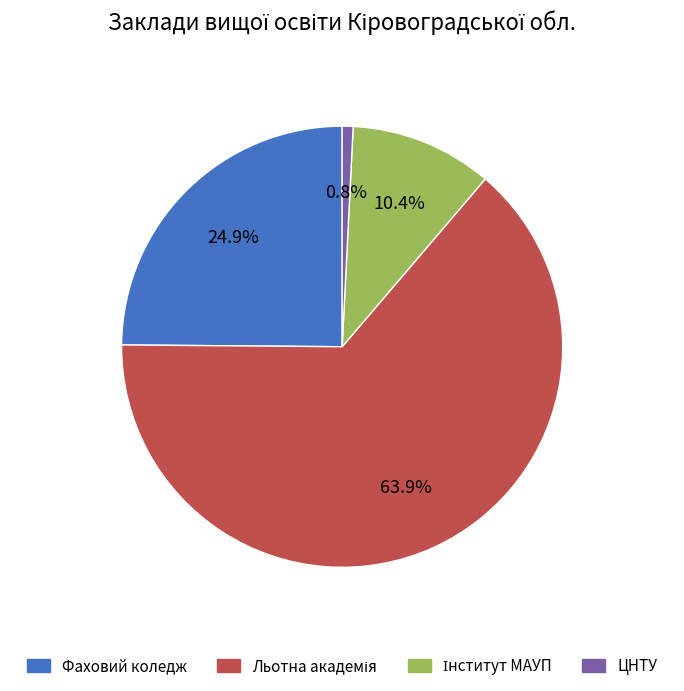

Is there a majority slice in this chart?

Yes